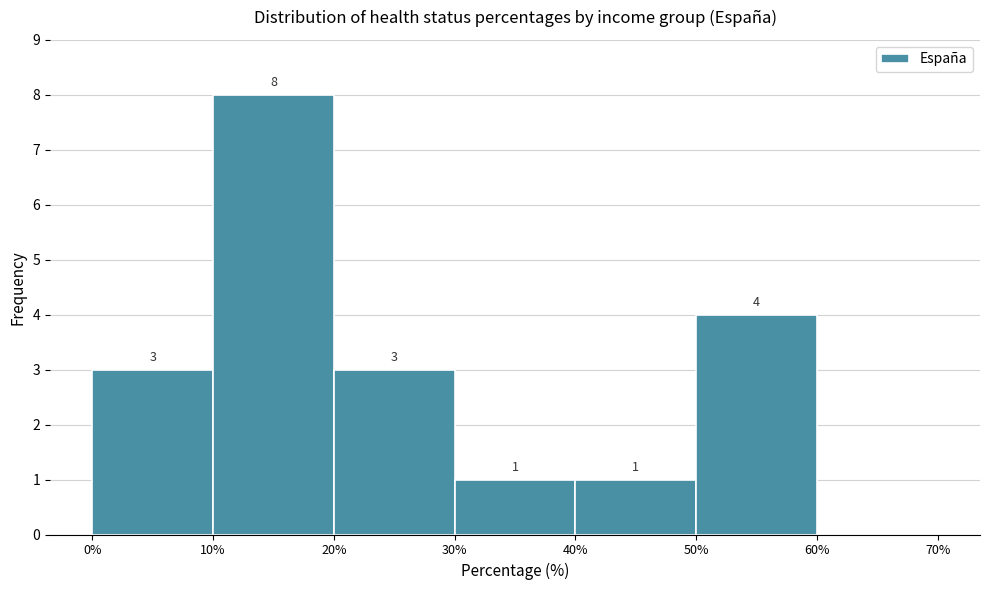

Over which range of the x-axis is the bar tallest?

10% to 20%